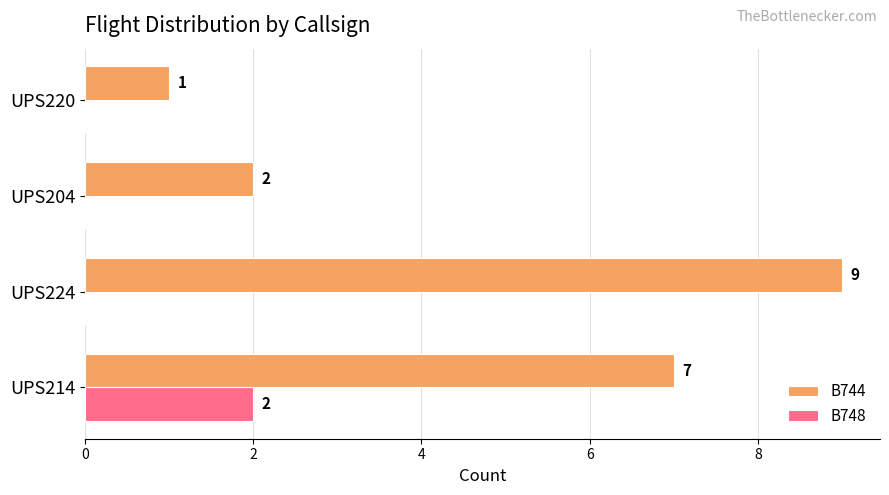

Is the value of B744 at UPS220 greater than the value of B748 at UPS220?

Yes